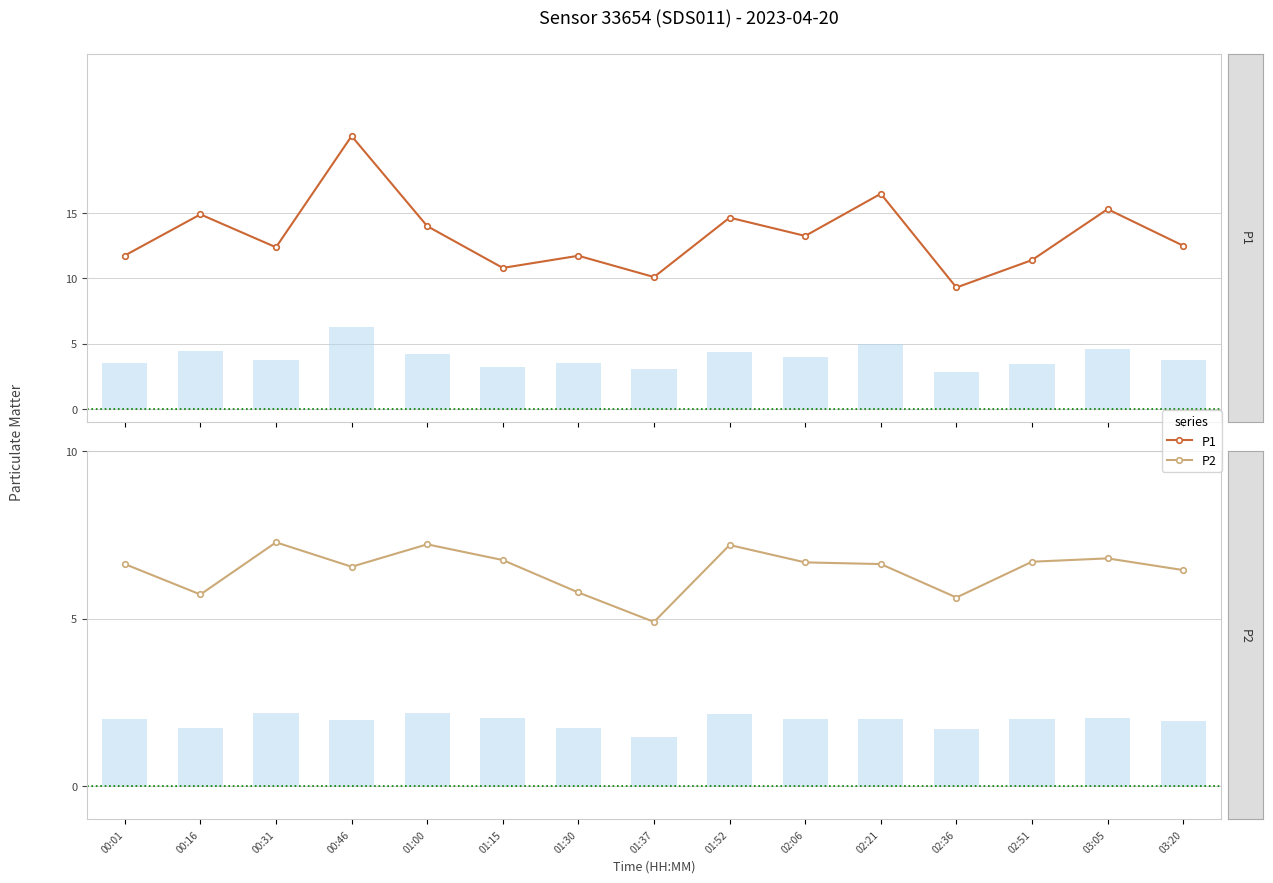

What is the lowest value of the P1 series?

9.3